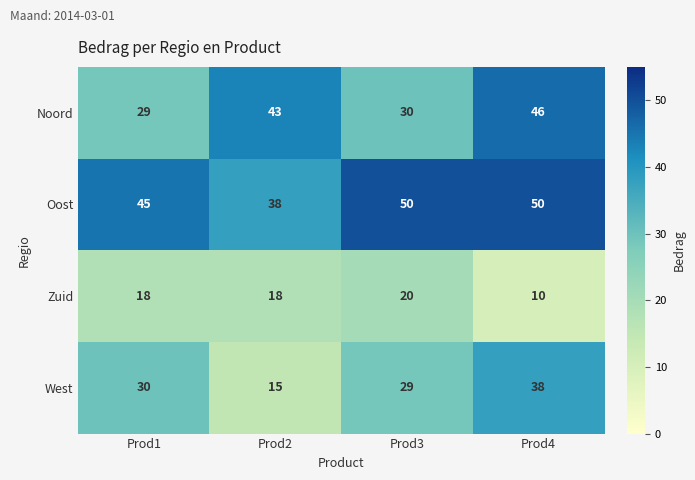

The value of West at Prod3 is 45. True or false?

False